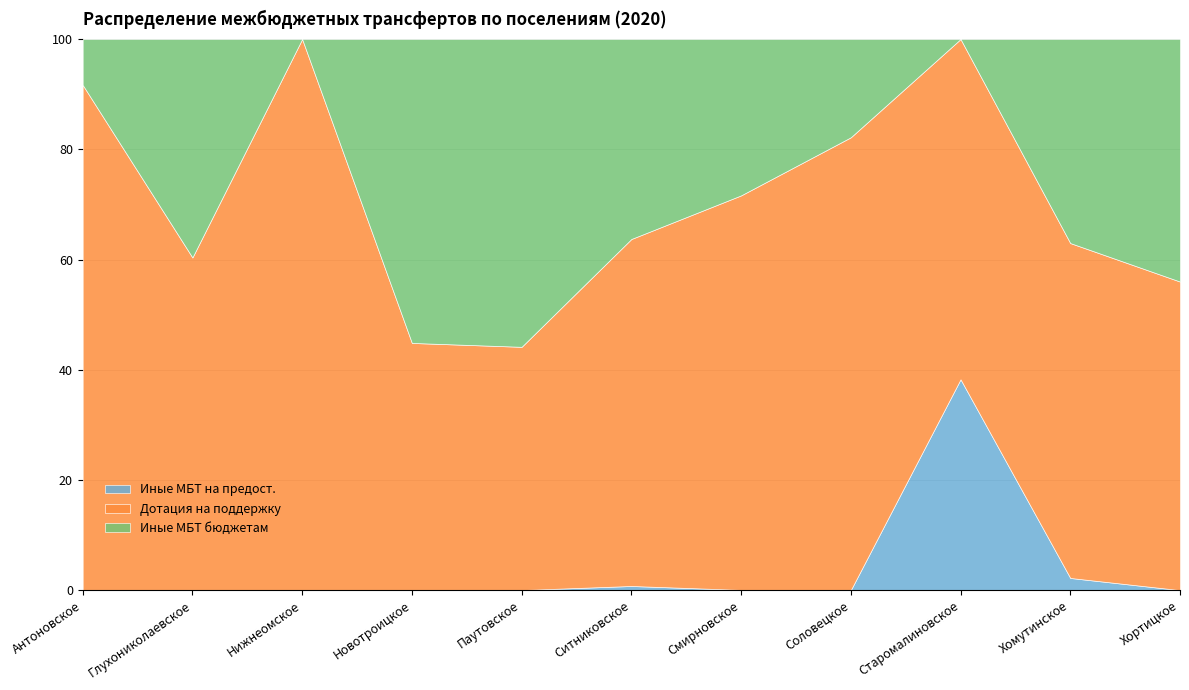

True or false: Дотация на поддержку and Иные МБТ на предост. cross at least once.

False